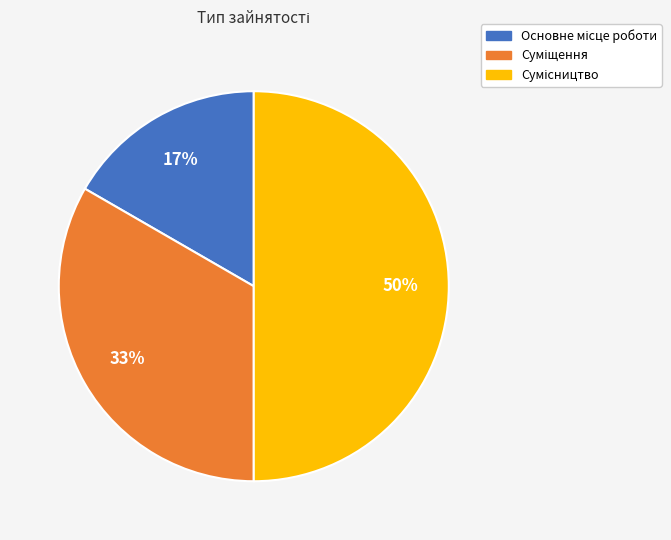

To the nearest percent, what is the difference between the largest and smallest slice percentages?

33%